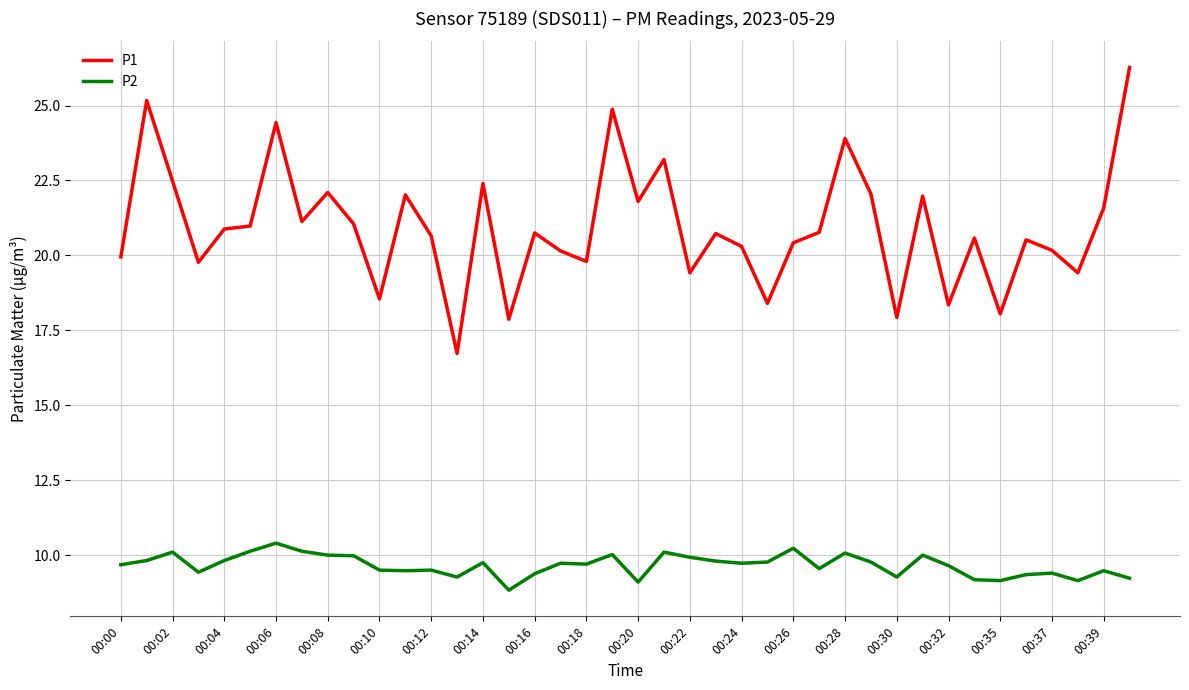

True or false: P1 has more than 2 points higher than both neighbors.

True